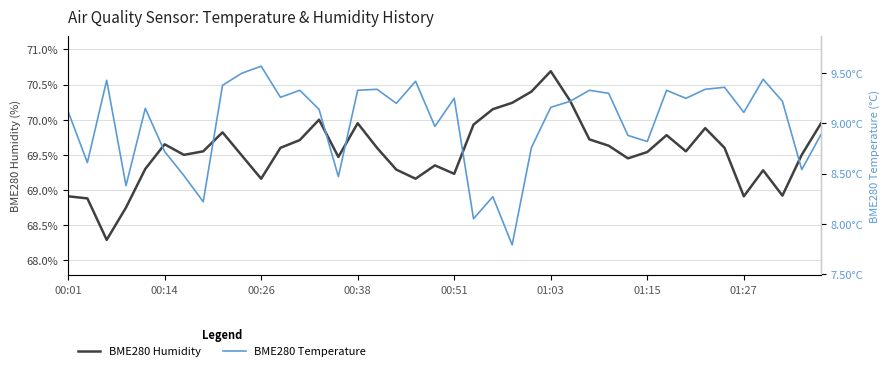

The BME280 Humidity series shows 40.1 at 01:15. True or false?

False